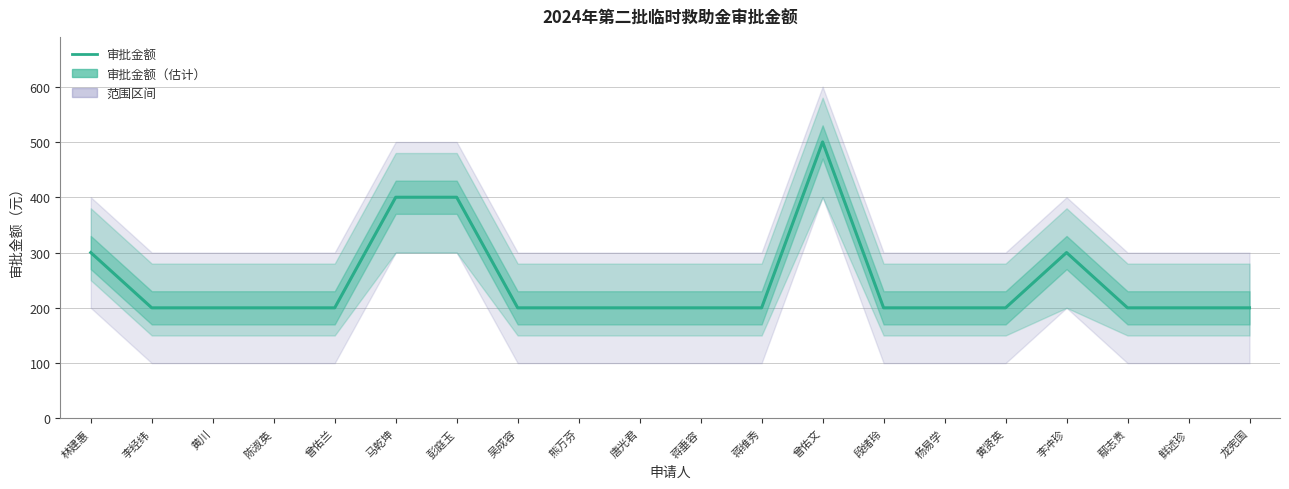

What is the label of the 19th point from the right?

李经纬